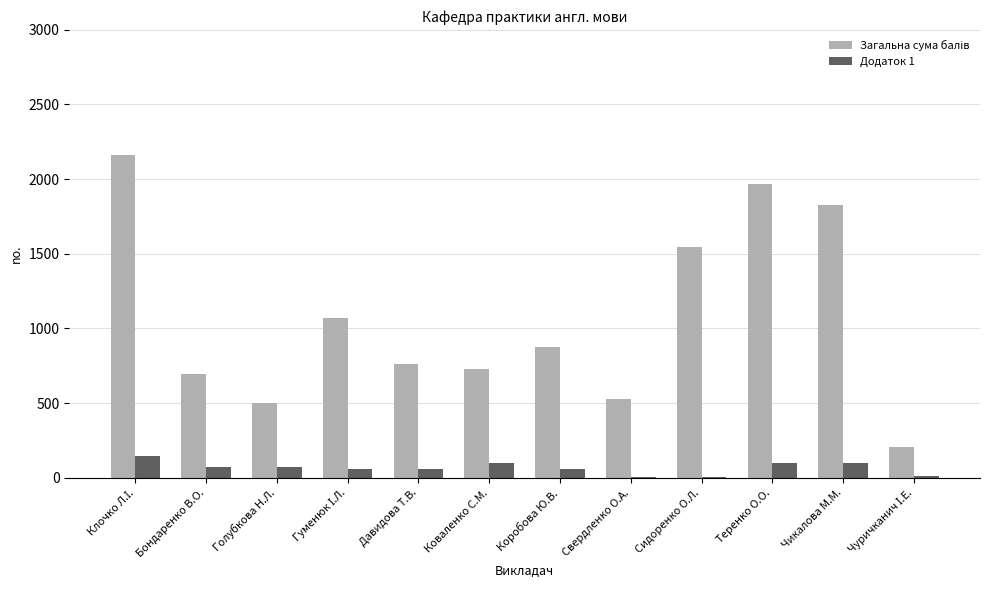

What is the total value across all series at Голубкова Н.Л.?

572.0